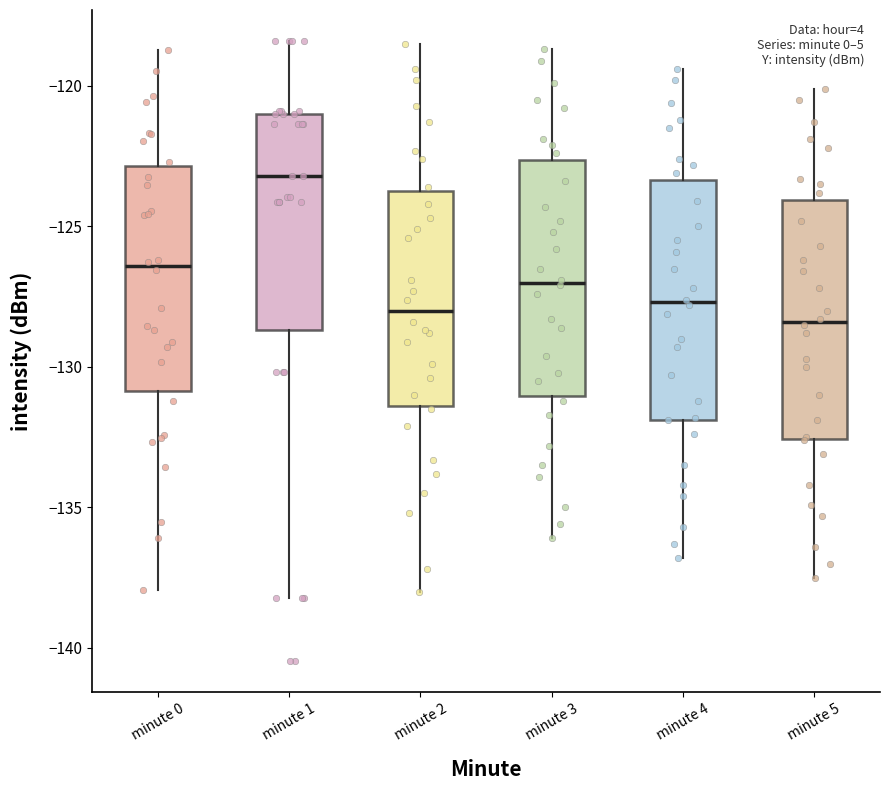

Reading left to right, transcribe this box plot: for each box, give where its median line is, the range the box spans, and where its two whiskers end, as read against the y-axis. The values are not printed on the chart, so give them approximately, as read against the axis.

minute 0: median -126.5, box -131.0 to -123.0, whiskers -138.0 to -118.5
minute 1: median -123.0, box -128.5 to -121.0, whiskers -138.0 to -118.5
minute 2: median -128.0, box -131.5 to -123.5, whiskers -138.0 to -118.5
minute 3: median -127.0, box -131.0 to -122.5, whiskers -136.0 to -118.5
minute 4: median -127.5, box -132.0 to -123.5, whiskers -137.0 to -119.5
minute 5: median -128.5, box -132.5 to -124.0, whiskers -137.5 to -120.0